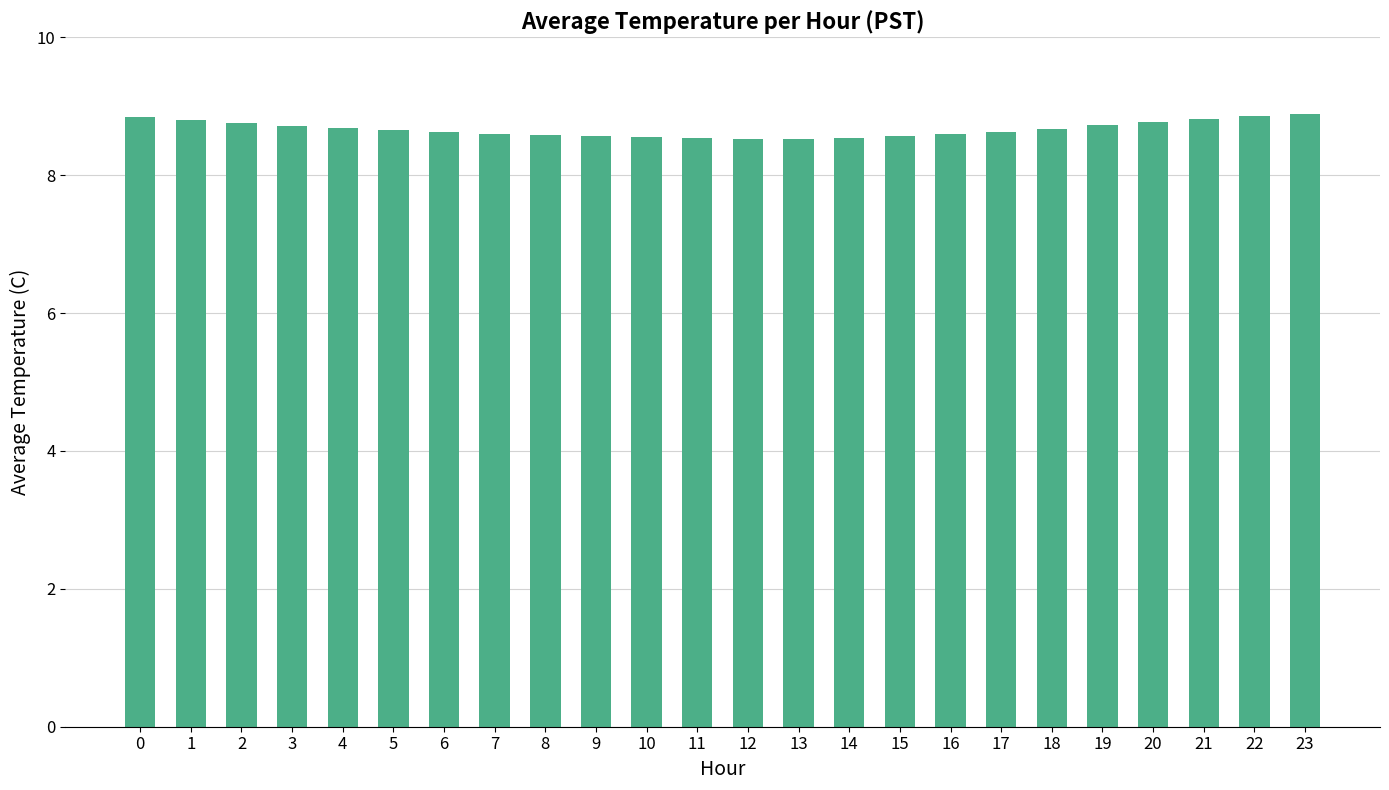

Is it true that the value at 19 is 8.7?

True